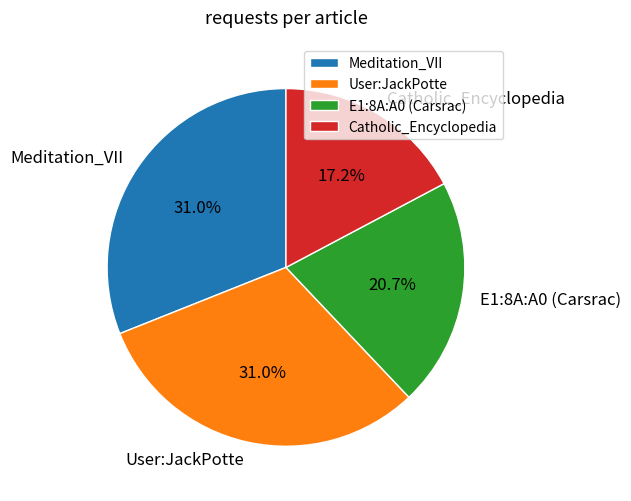

To the nearest percent, what portion does Catholic_Encyclopedia represent?

17%